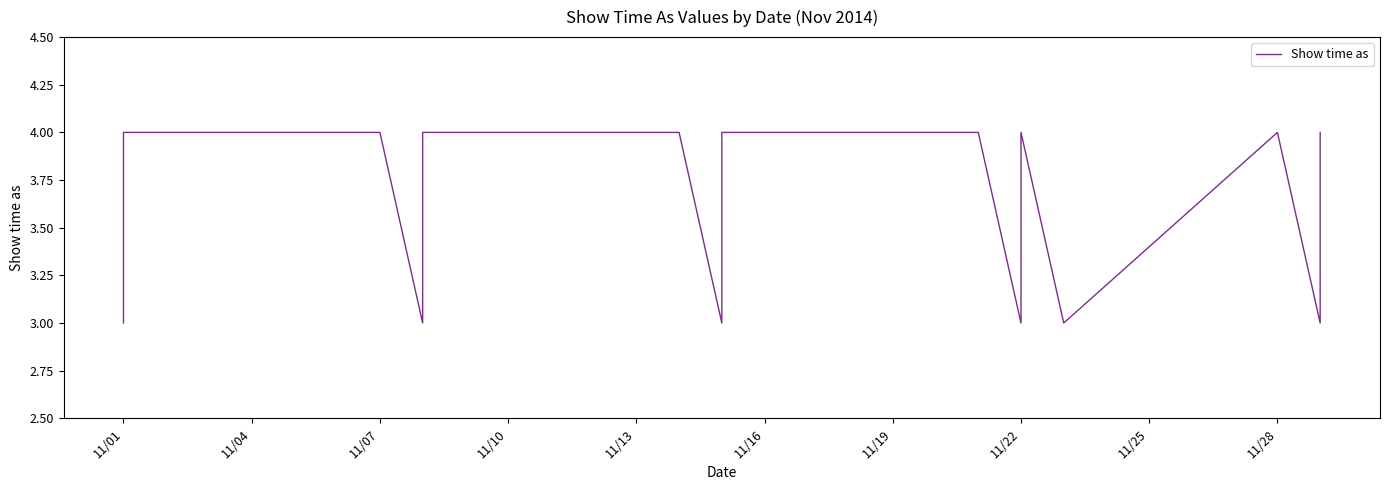

Does the chart display data point markers on the line(s)?

No